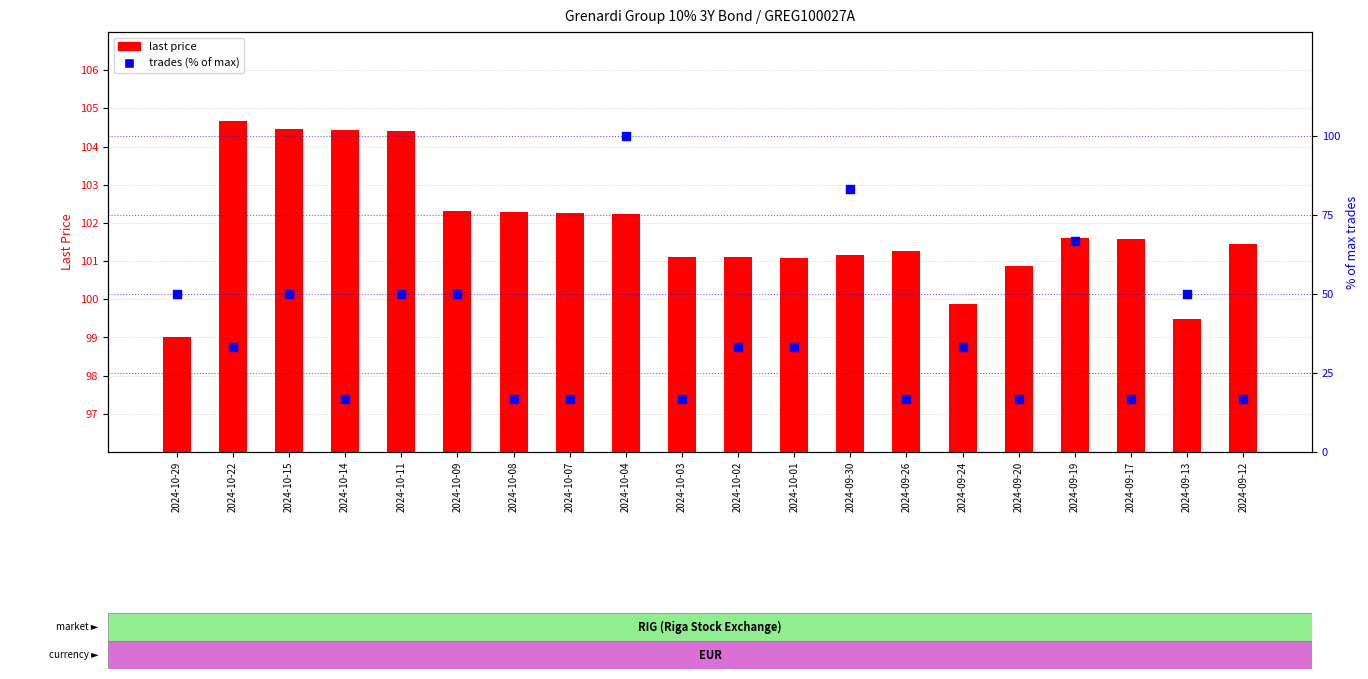

Which series has the largest Y range (max minus min)?

trades (% of max)